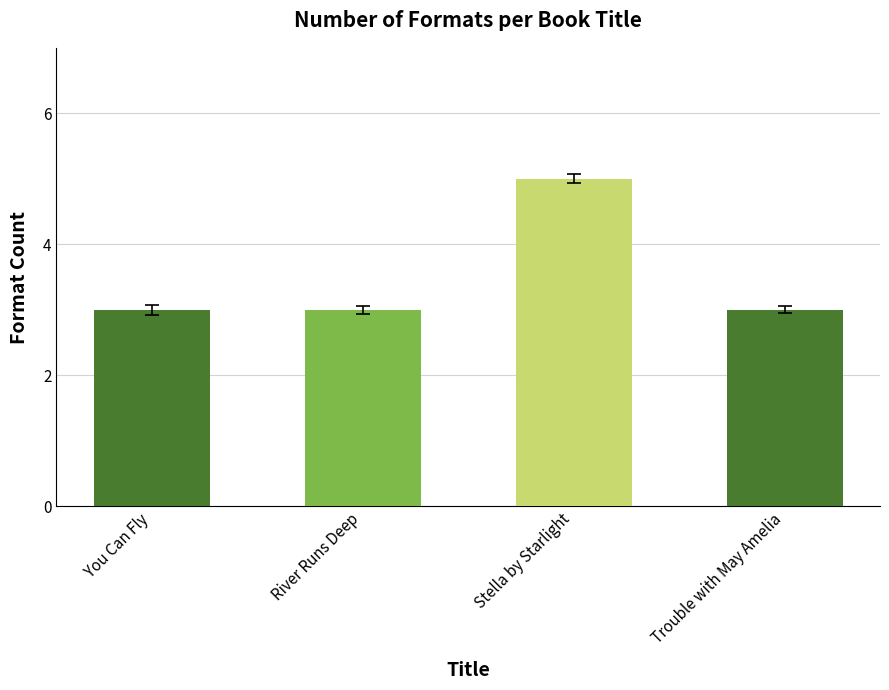

What is the approximate value at Stella by Starlight?

5